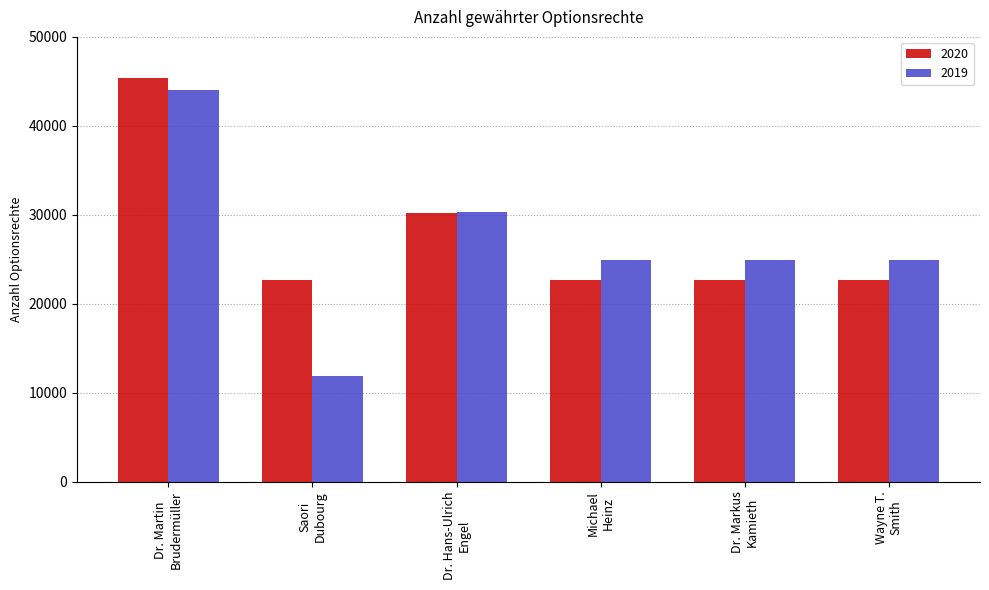

Which series has the largest total across all categories?

2020